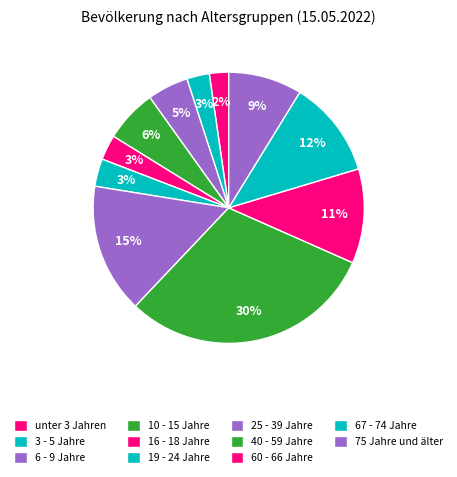

Which slice is the largest?

40 - 59 Jahre